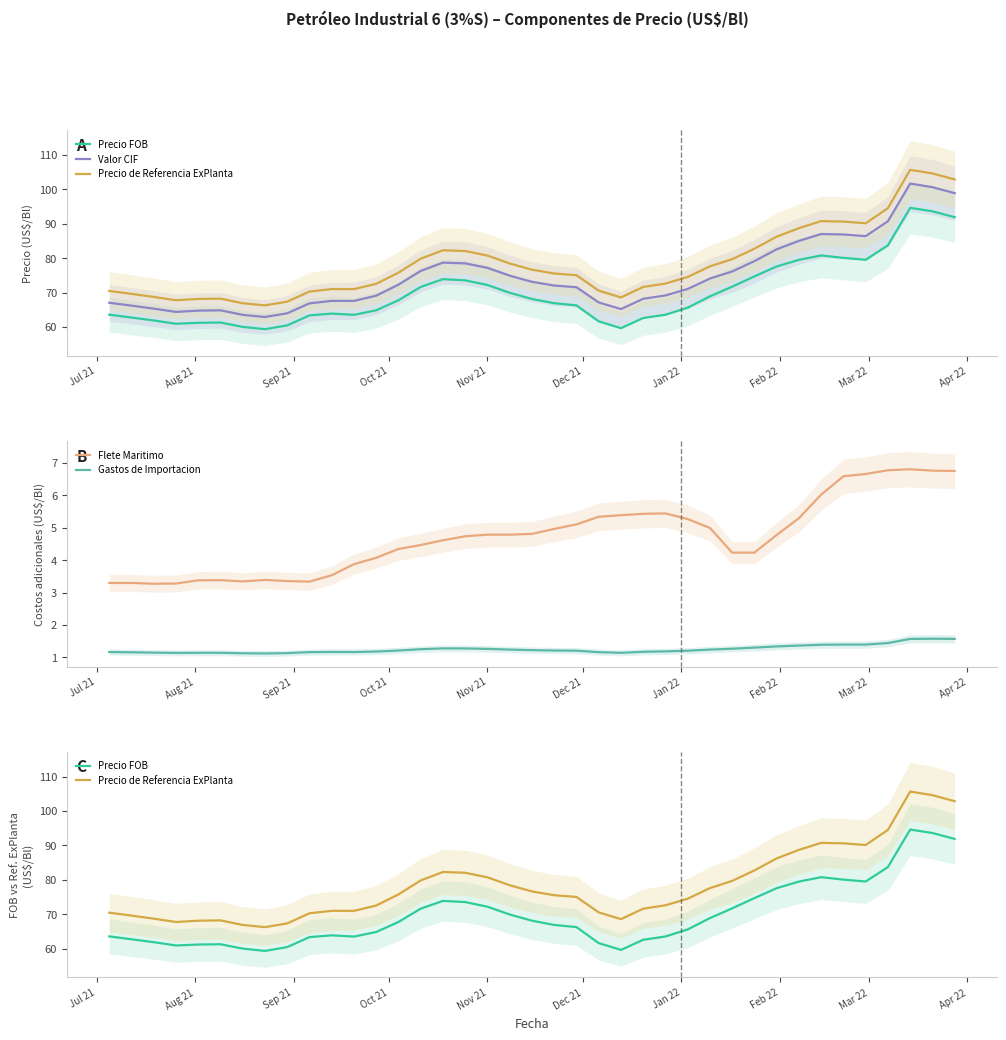

What is the lowest value of the Valor CIF series?

62.9